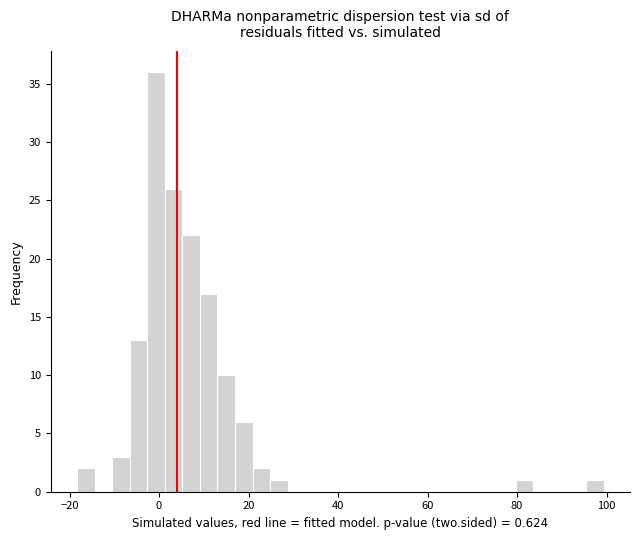

Read against the x-axis, roughly where is the centre of the tallest bar?

0